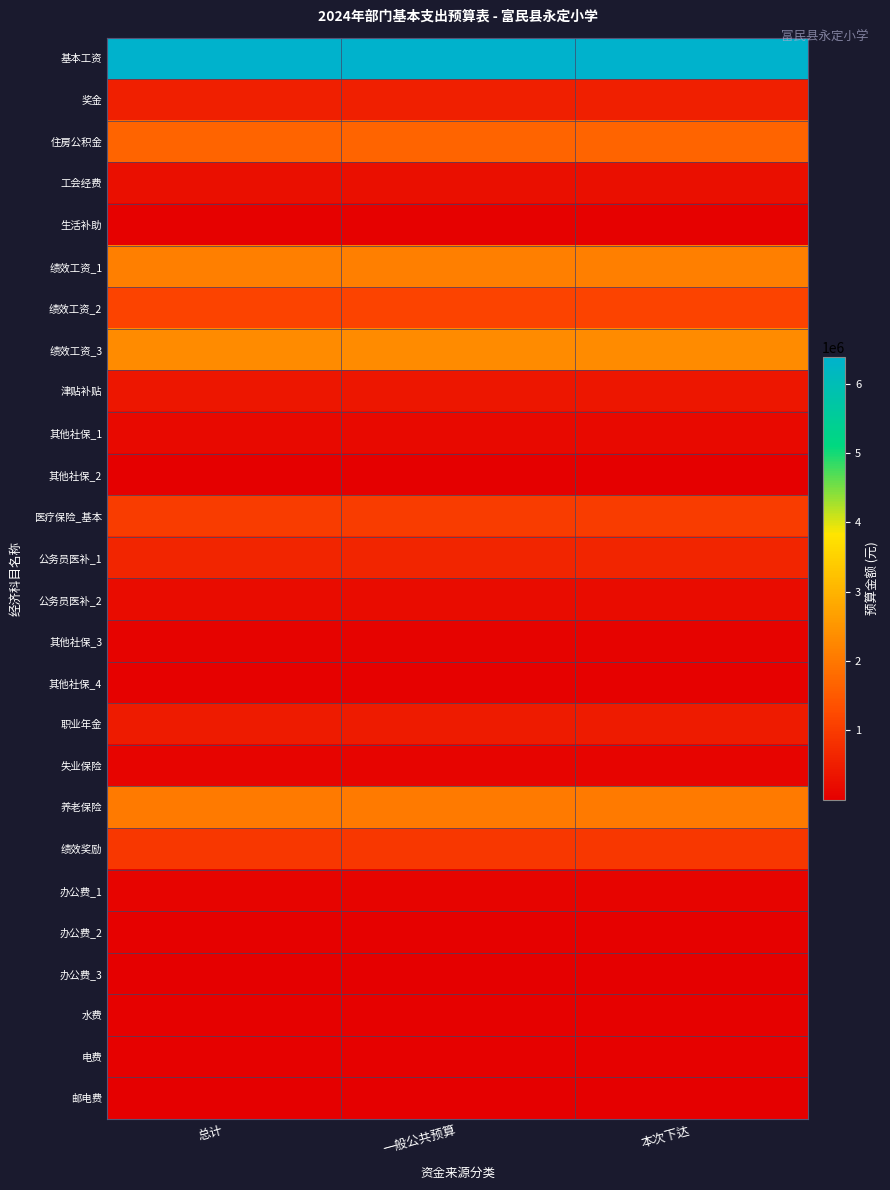

Reading right to left, extract all data points from this chart.

基本工资: 本次下达=6383340.0	一般公共预算=6383340.0	总计=6383340.0
奖金: 本次下达=531945.0	一般公共预算=531945.0	总计=531945.0
住房公积金: 本次下达=1677030.0	一般公共预算=1677030.0	总计=1677030.0
工会经费: 本次下达=255300.0	一般公共预算=255300.0	总计=255300.0
生活补助: 本次下达=43056.0	一般公共预算=43056.0	总计=43056.0
绩效工资_1: 本次下达=2133900.0	一般公共预算=2133900.0	总计=2133900.0
绩效工资_2: 本次下达=1126680.0	一般公共预算=1126680.0	总计=1126680.0
绩效工资_3: 本次下达=2337660.0	一般公共预算=2337660.0	总计=2337660.0
津贴补贴: 本次下达=396120.0	一般公共预算=396120.0	总计=396120.0
其他社保_1: 本次下达=160000.0	一般公共预算=160000.0	总计=160000.0
其他社保_2: 本次下达=23237.4	一般公共预算=23237.4	总计=23237.4
医疗保险_基本: 本次下达=1019862.0	一般公共预算=1019862.0	总计=1019862.0
公务员医补_1: 本次下达=645482.2	一般公共预算=645482.2	总计=645482.2
公务员医补_2: 本次下达=222422.0	一般公共预算=222422.0	总计=222422.0
其他社保_3: 本次下达=55944.0	一般公共预算=55944.0	总计=55944.0
其他社保_4: 本次下达=29232.0	一般公共预算=29232.0	总计=29232.0
职业年金: 本次下达=450000.0	一般公共预算=450000.0	总计=450000.0
失业保险: 本次下达=90367.5	一般公共预算=90367.5	总计=90367.5
养老保险: 本次下达=2065543.2	一般公共预算=2065543.2	总计=2065543.2
绩效奖励: 本次下达=932400.0	一般公共预算=932400.0	总计=932400.0
办公费_1: 本次下达=94970.9	一般公共预算=94970.9	总计=94970.9
办公费_2: 本次下达=38150.0	一般公共预算=38150.0	总计=38150.0
办公费_3: 本次下达=768.0	一般公共预算=768.0	总计=768.0
水费: 本次下达=30000.0	一般公共预算=30000.0	总计=30000.0
电费: 本次下达=30000.0	一般公共预算=30000.0	总计=30000.0
邮电费: 本次下达=5000.0	一般公共预算=5000.0	总计=5000.0